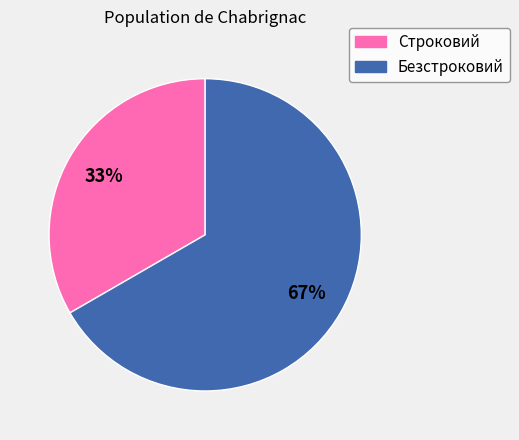

True or false: Безстроковий accounts for 67% of the total.

True